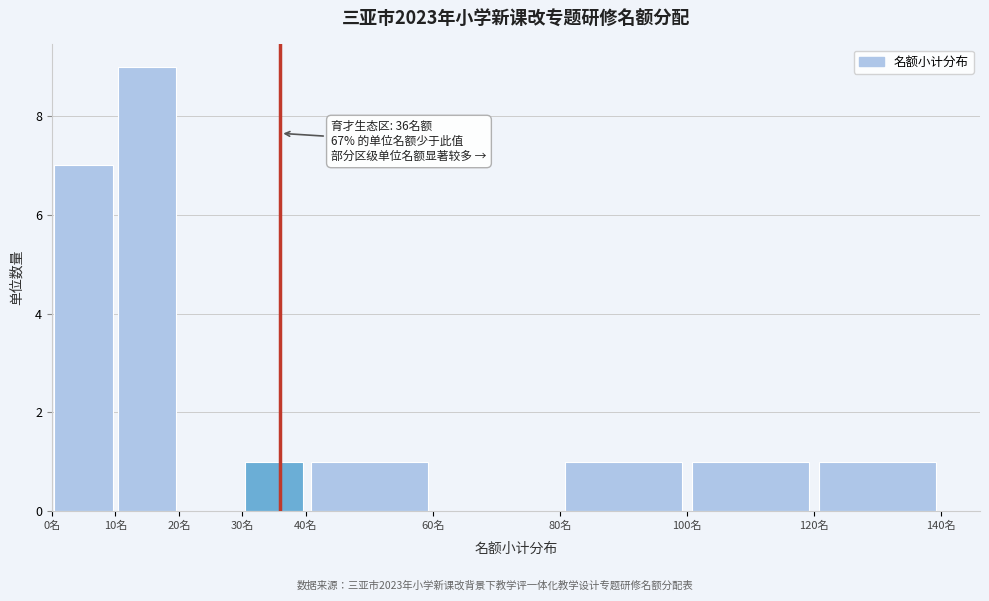

Over which range of the x-axis is the bar tallest?

10 to 20